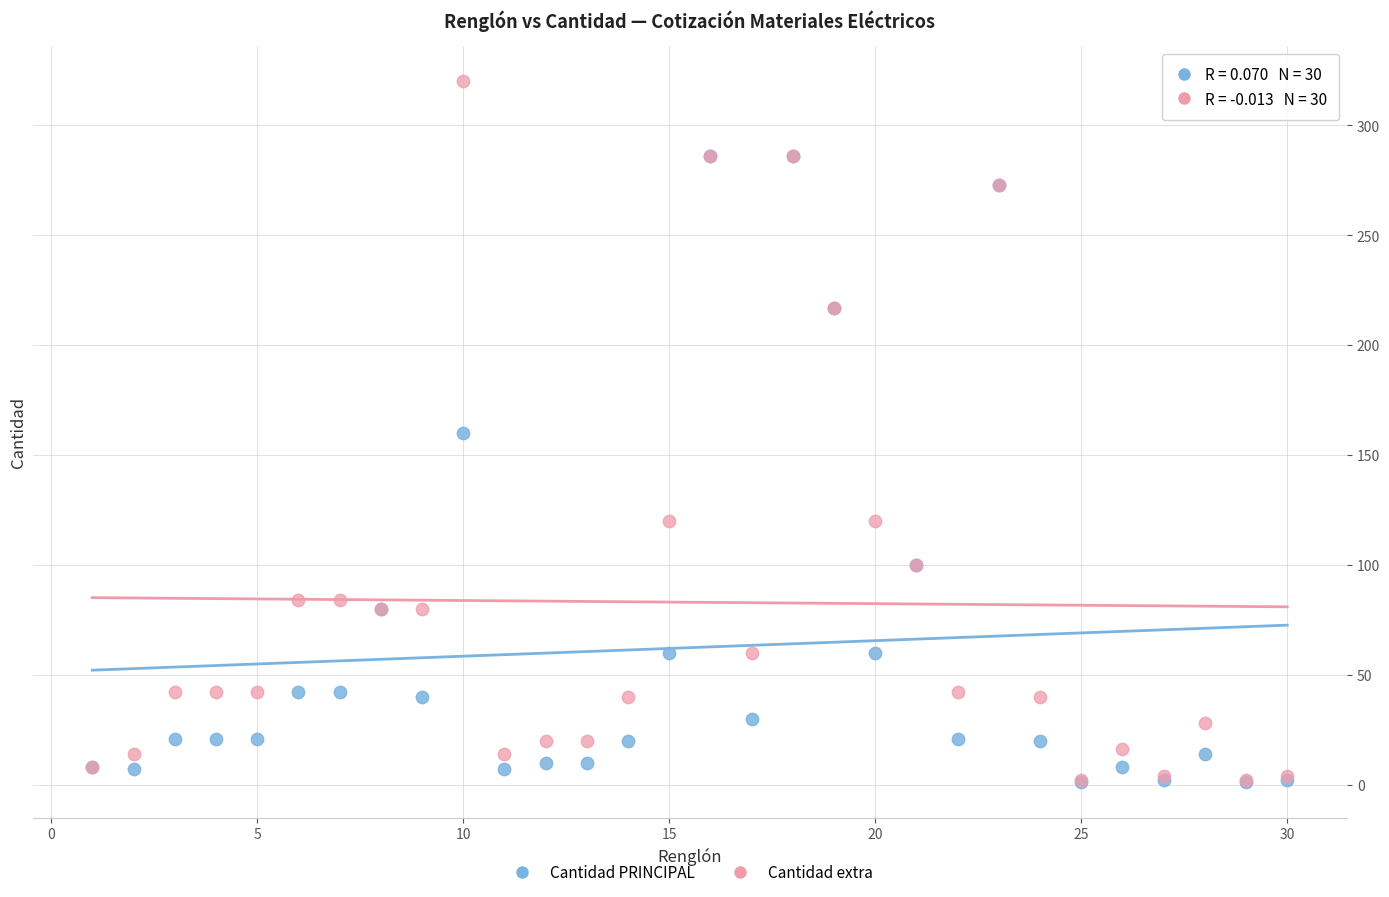

Which series reaches the maximum Y coordinate?

Cantidad extra